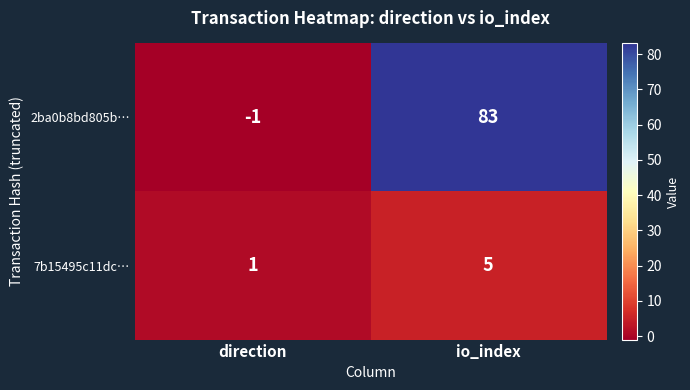

What is the smallest value displayed?

-1